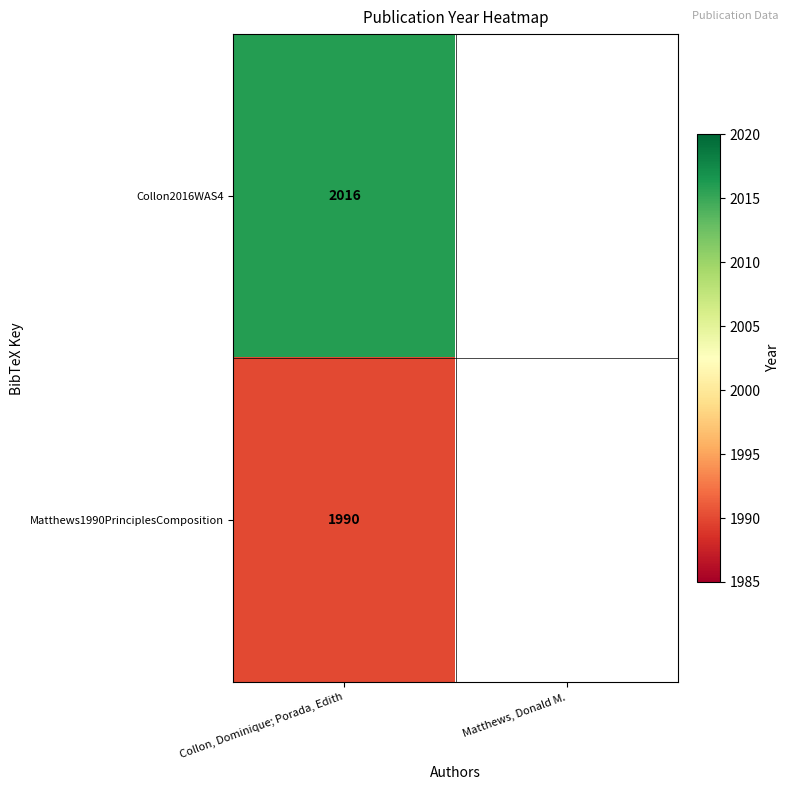

How many categories are shown in the chart?

2